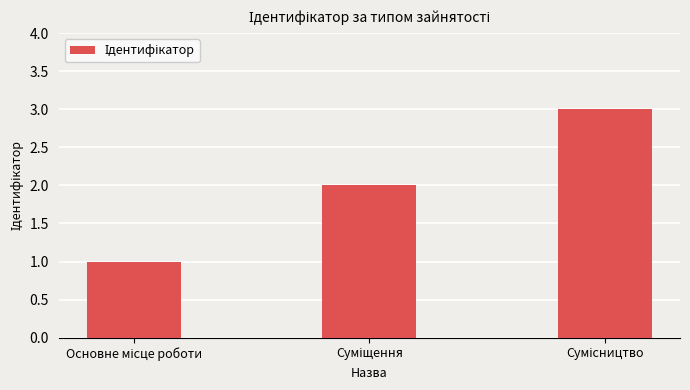

What is the sum of all values?

6